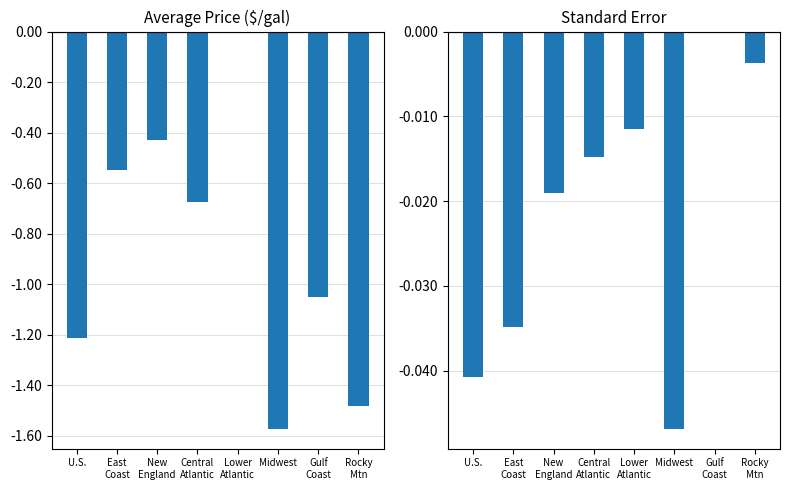

How many bars are there in total?

16